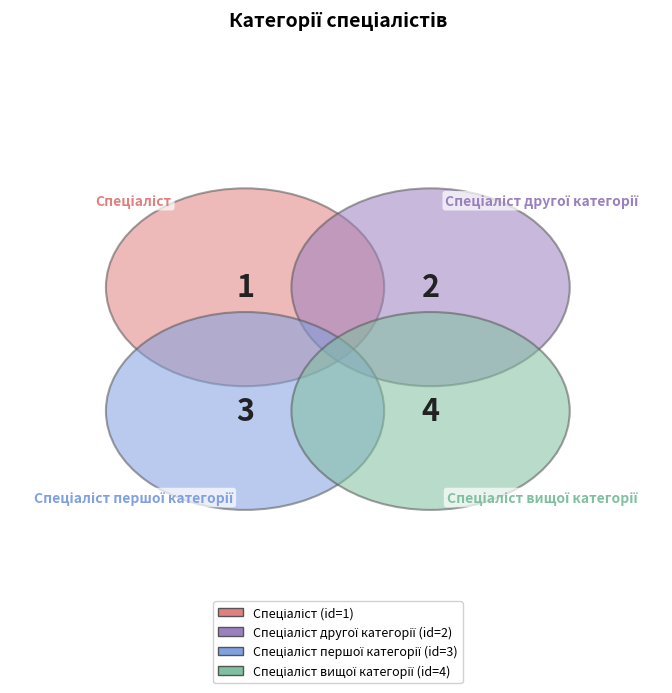

Which slice is the largest?

Спеціаліст вищої категорії